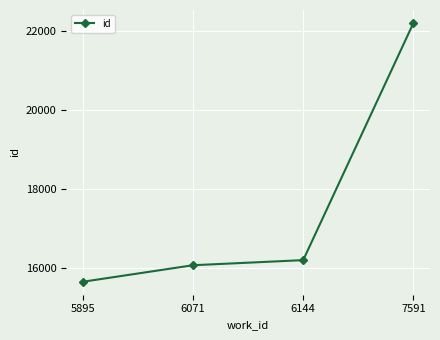

Which label corresponds to the largest value in the chart?

7591